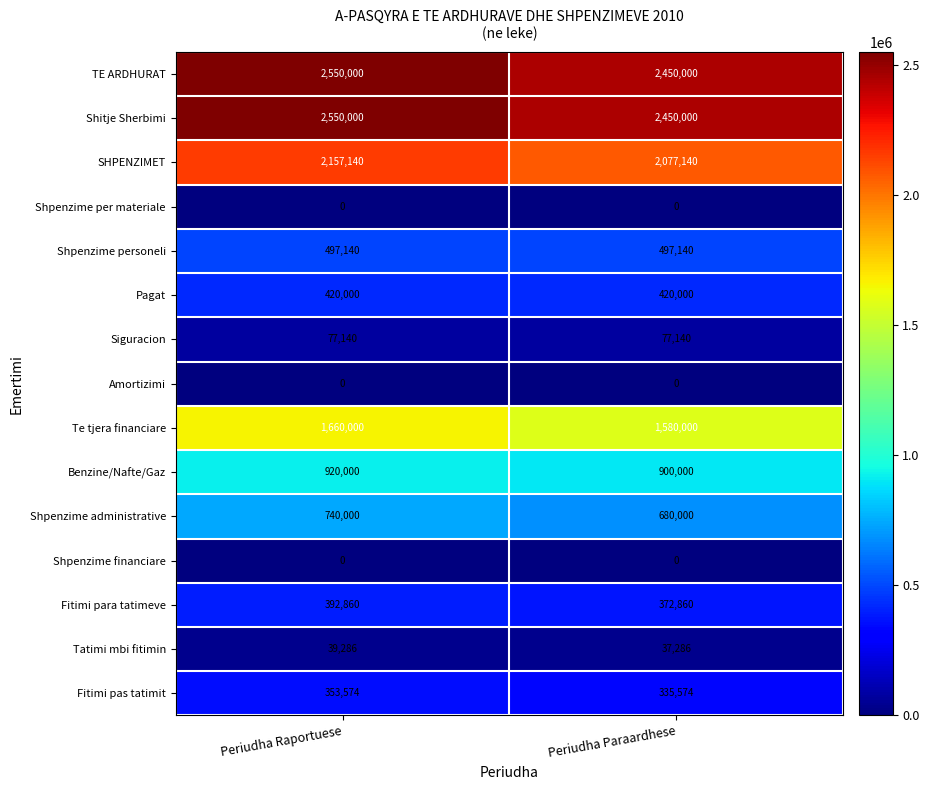

True or false: Fitimi pas tatimit has a value of 194005 at Periudha Raportuese.

False